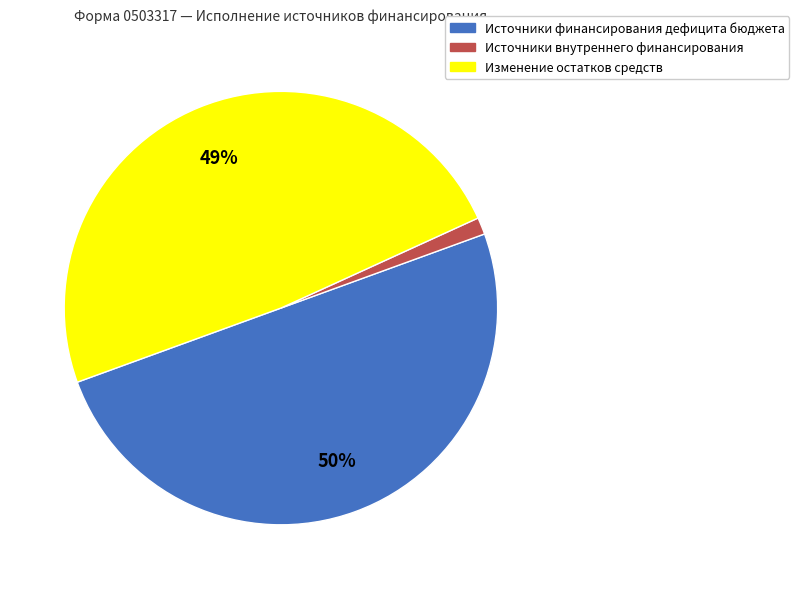

Approximately how many times larger is the value at Изменение остатков средств compared to Источники финансирования дефицита бюджета?

1.0